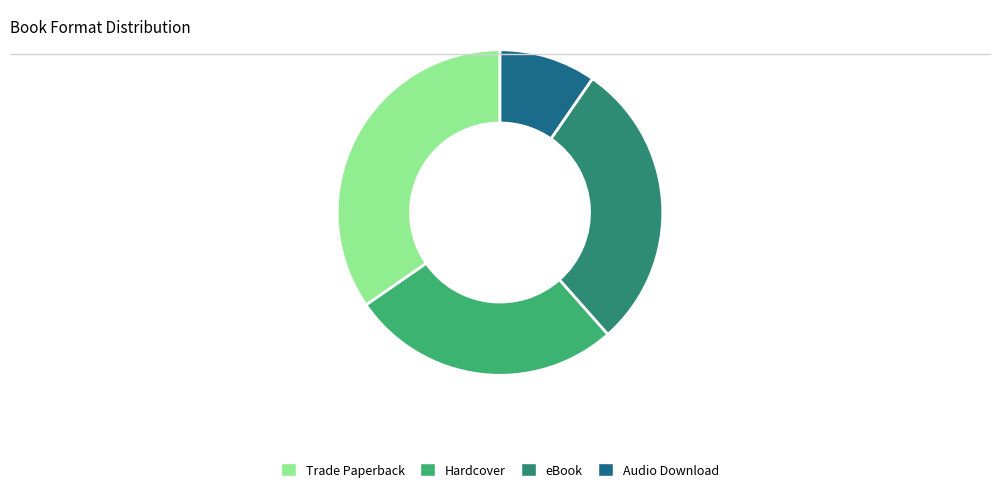

Is there any slice that represents more than half of the pie?

No